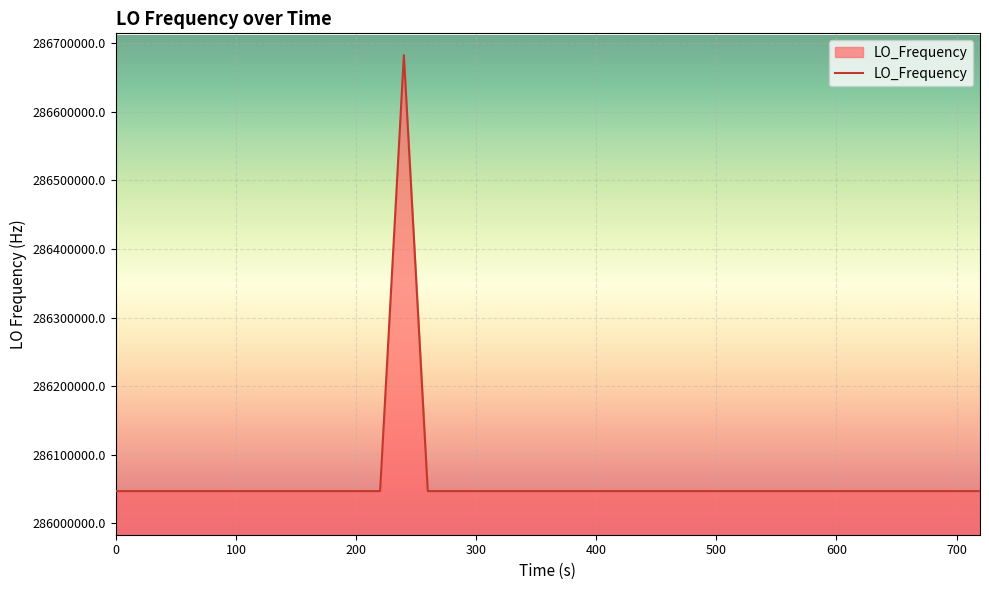

What is the smallest value displayed?

286046998.1